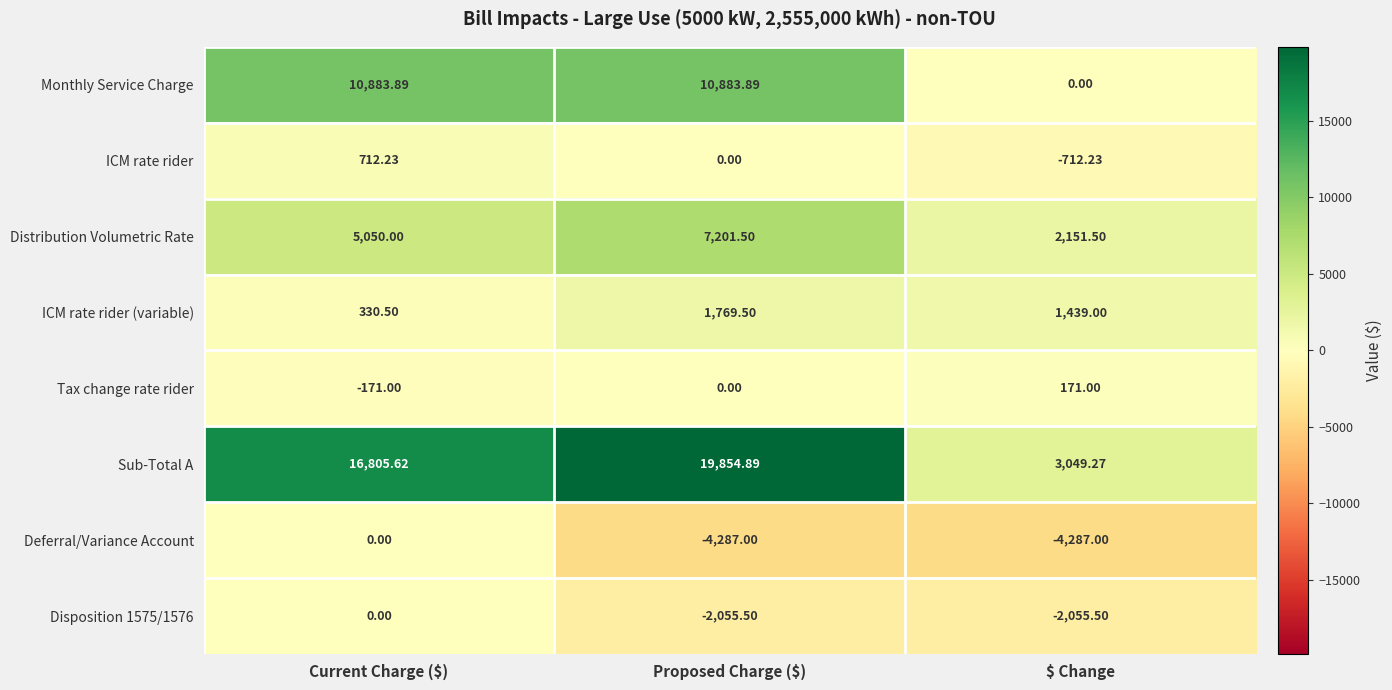

At which category is the sum across all series the highest?

Current Charge ($)